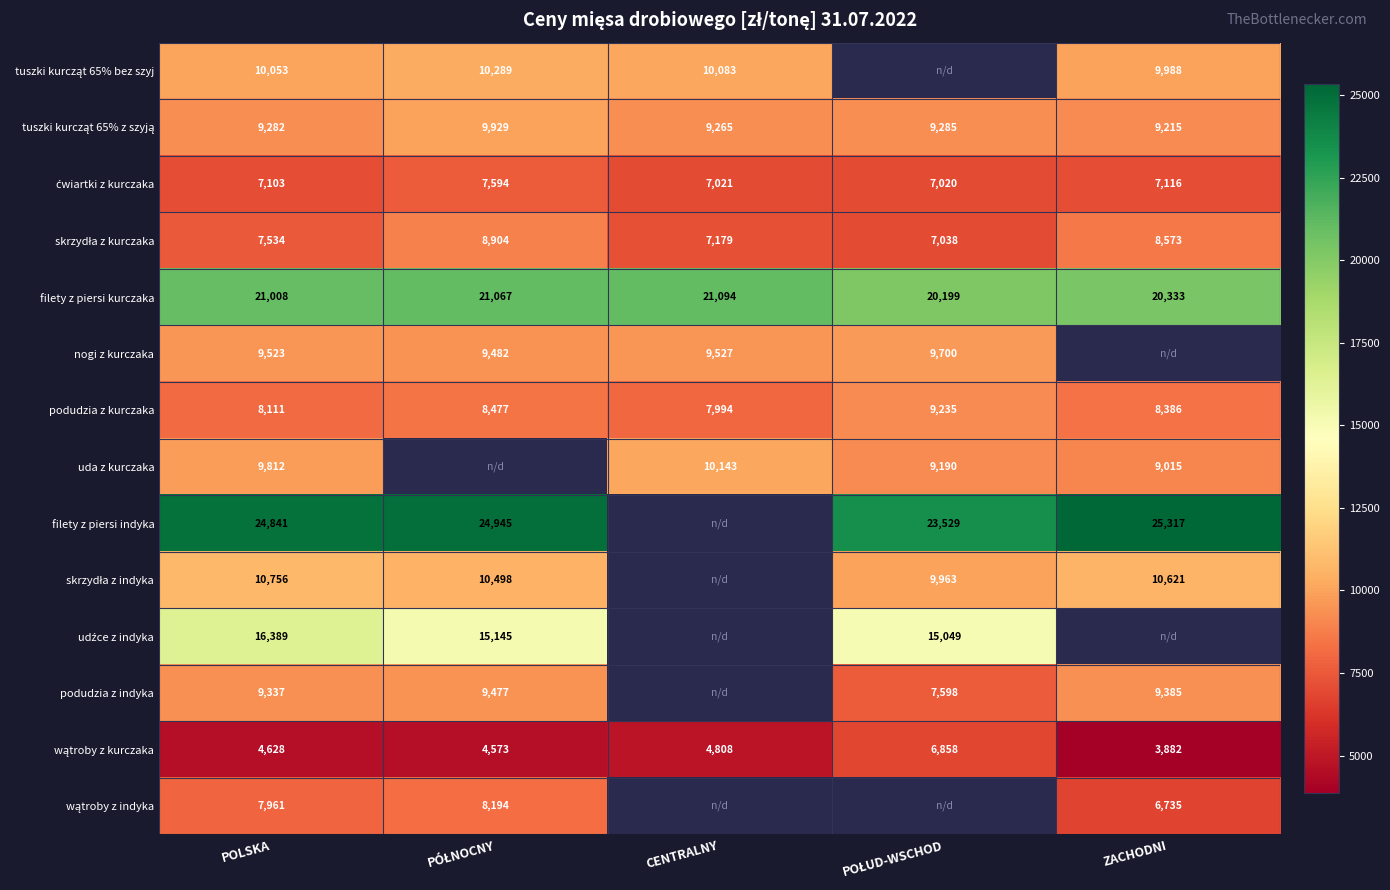

At which category does the chart reach its peak across all series?

ZACHODNI